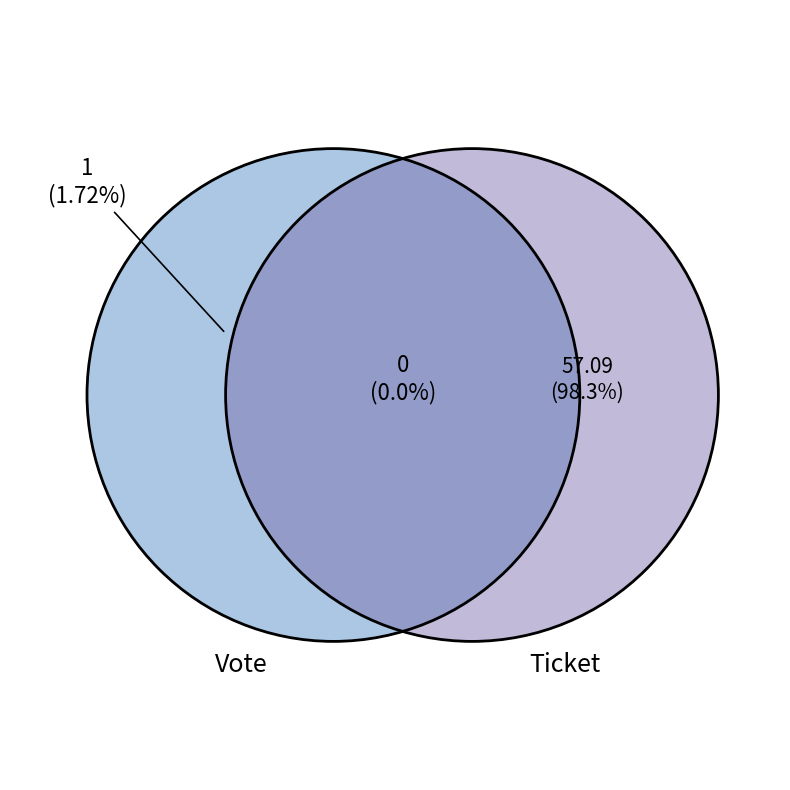

Do Vote and Ticket together represent more than half of the pie?

Yes